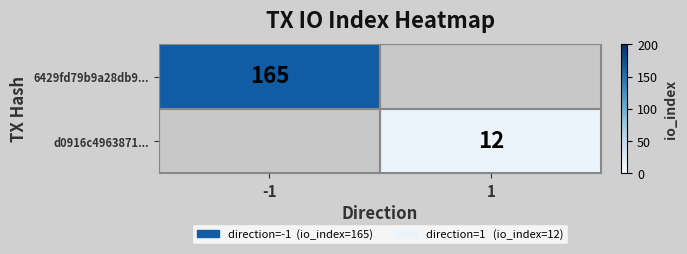

At how many categories does at least one series exceed 30?

1